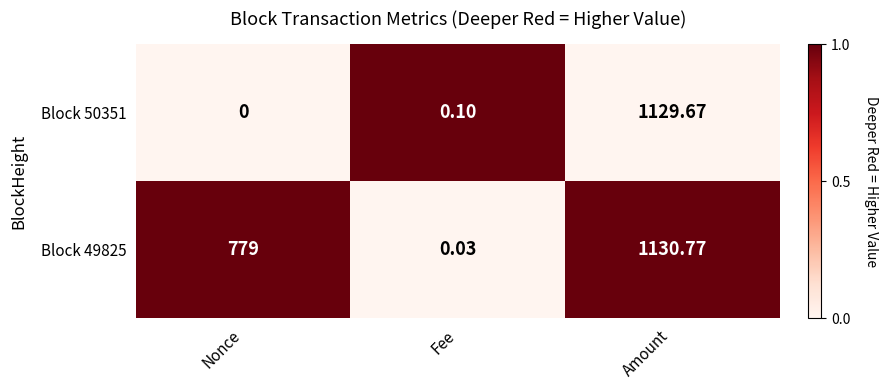

Where is Block 49825 nearest to the value 565?

Nonce